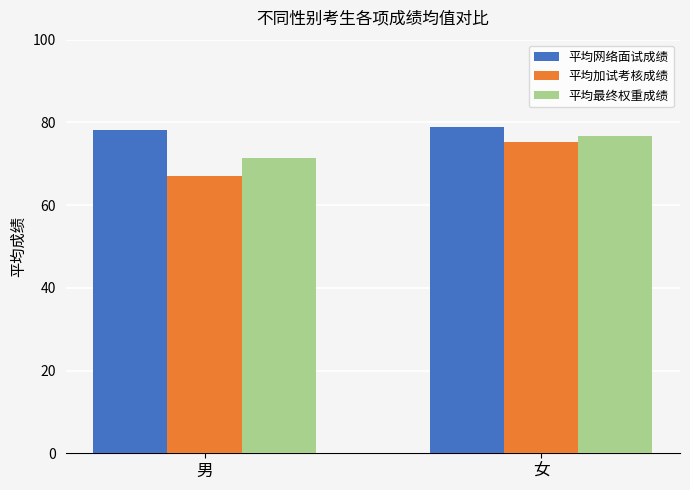

Reading left to right, list all the values displayed in this chart.

平均网络面试成绩: 男=78.3	女=78.9
平均加试考核成绩: 男=67.0	女=75.2
平均最终权重成绩: 男=71.5	女=76.7